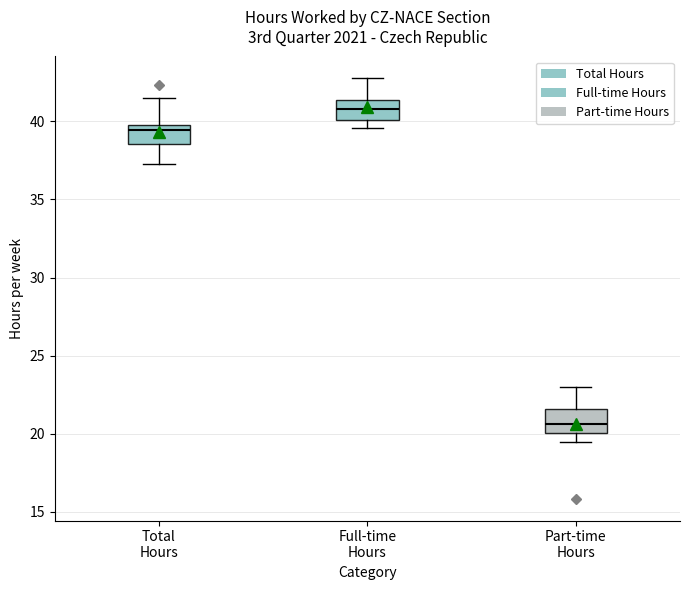

Which box's median line is the highest?

Full-time Hours